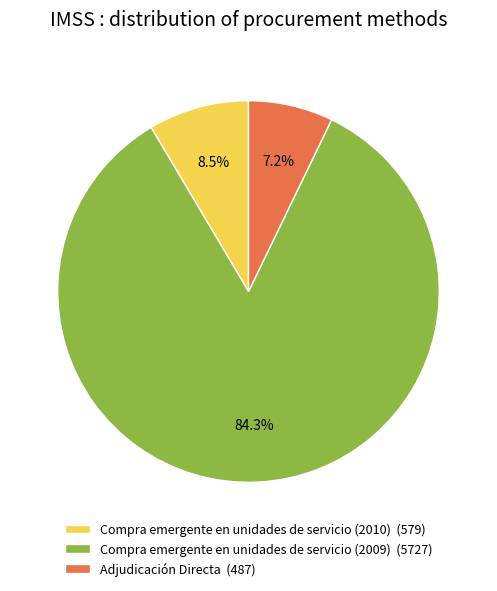

To the nearest percent, what percentage of the pie is Adjudicación Directa?

7%